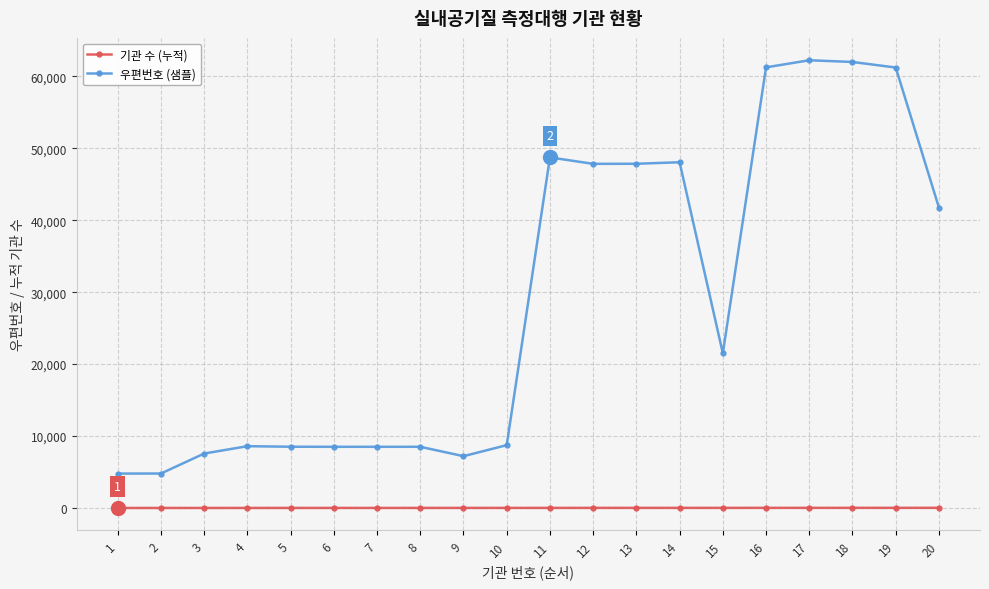

The value of 우편번호 (샘플) at 15 is 29926. True or false?

False